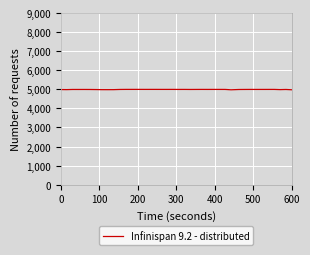

What is the smallest value displayed?

4974.4